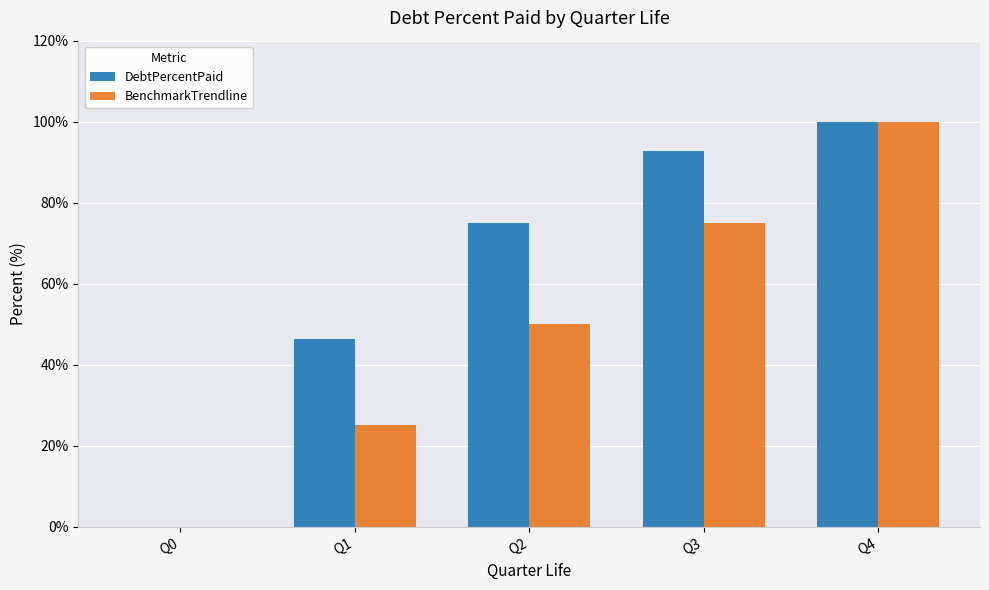

What is the total value across all series at Q3?

167.8